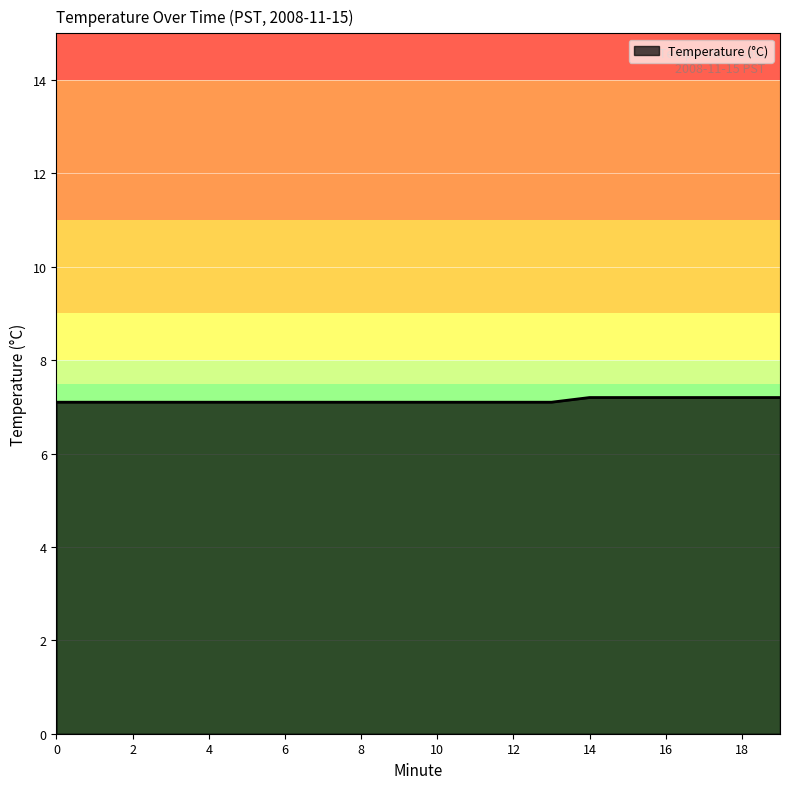

What is the smallest value displayed?

7.1